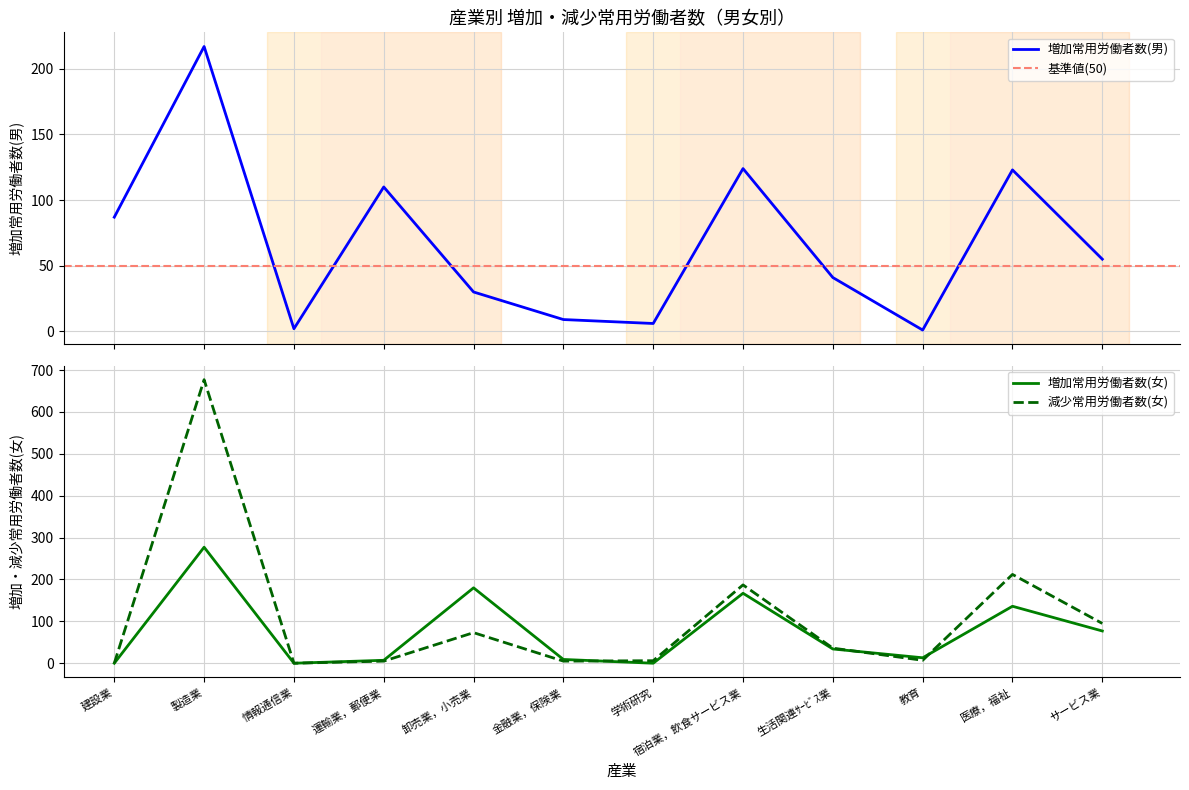

What is the difference between the maximum and minimum values in the 減少常用労働者数(女) series?

677